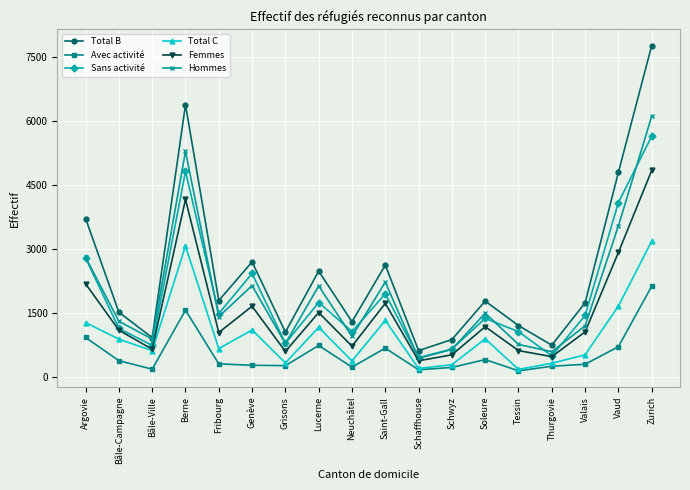

What is the difference between the highest and lowest values at Bâle-Campagne?

1136